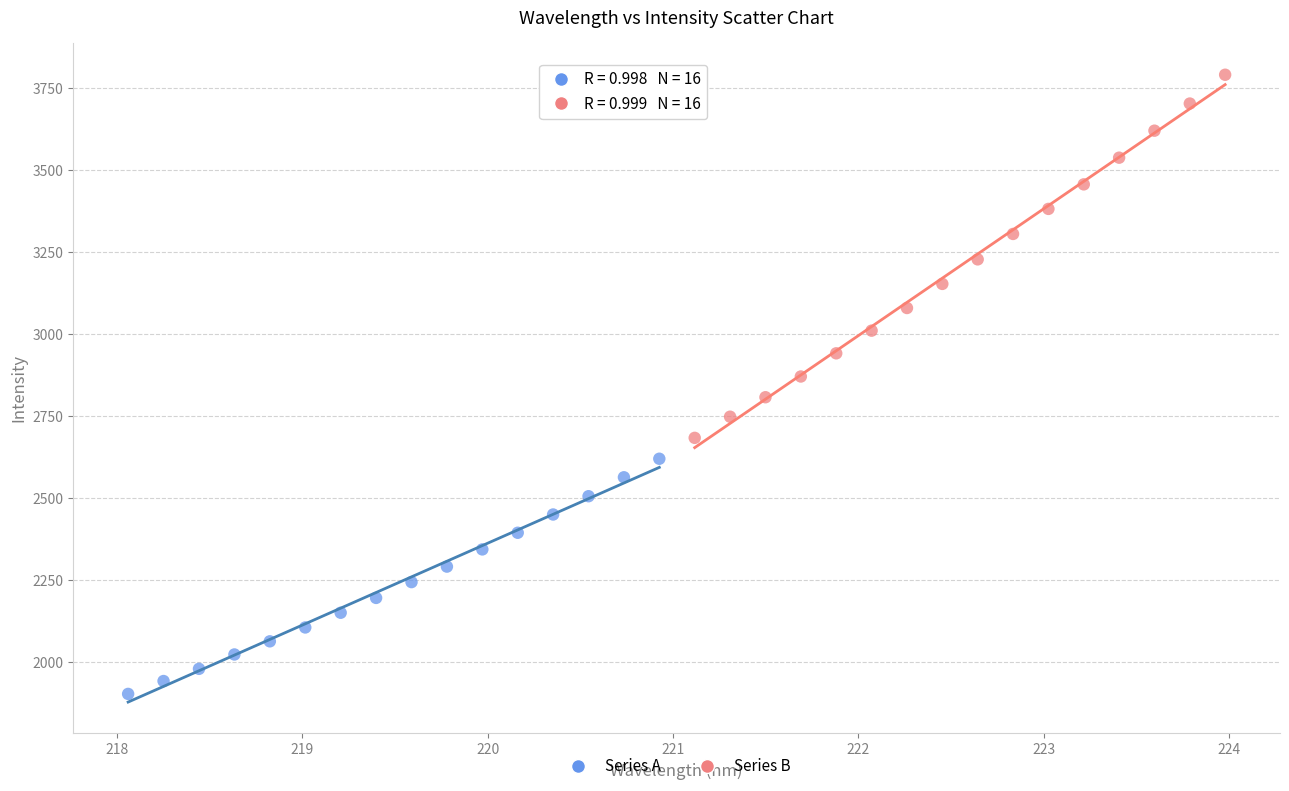

Which series has the widest spread of Y values?

Series B